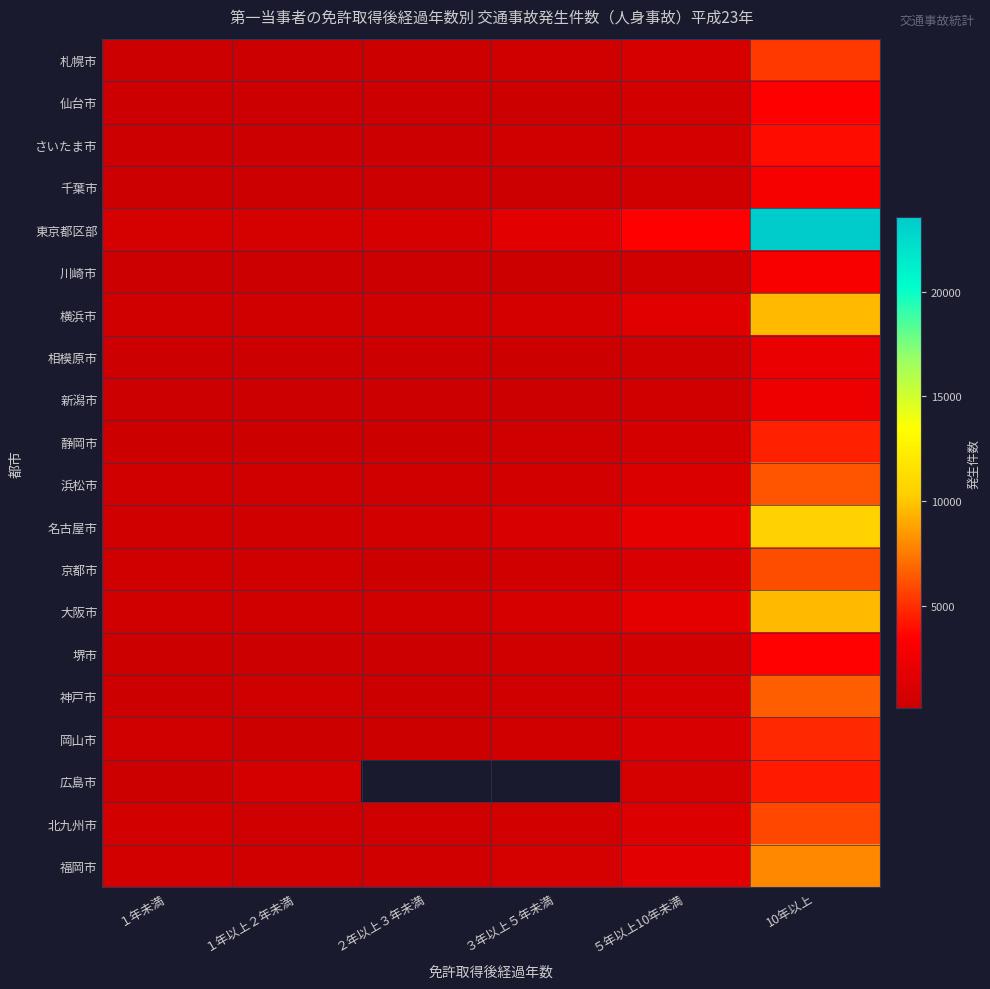

At how many categories does at least one series exceed 5913?

1